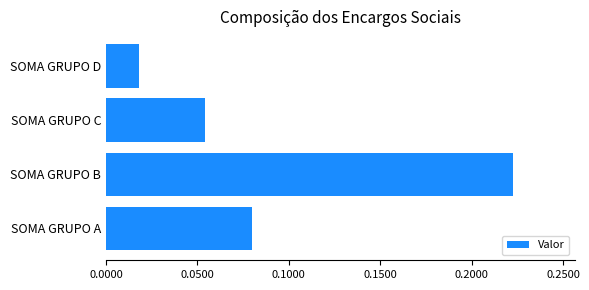

Which category has the highest value across all series?

SOMA GRUPO B